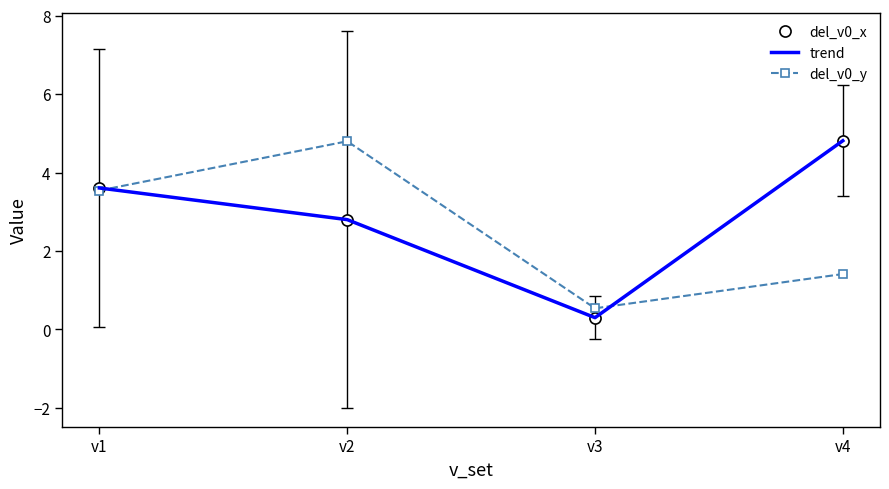

Reading left to right, extract all data points from this chart.

del_v0_x: 3.6	2.8	0.3	4.8
trend: 3.6	2.8	0.3	4.8
del_v0_y: 3.5	4.8	0.5	1.4